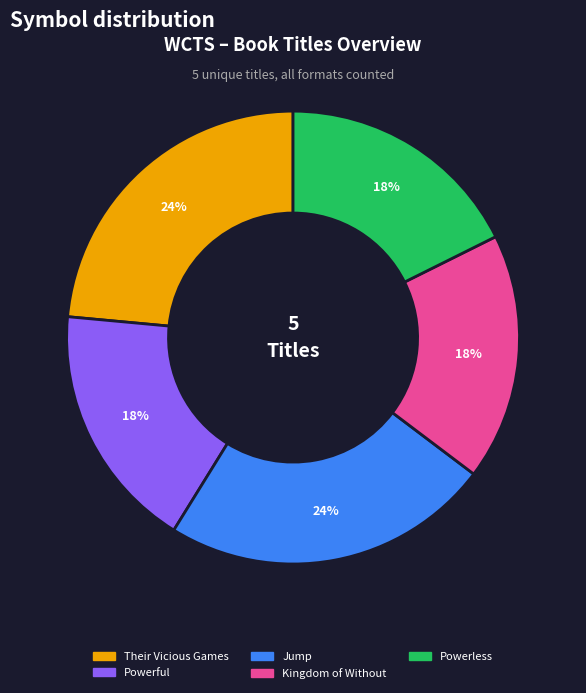

Is it true that Their Vicious Games is 31% of the pie?

False